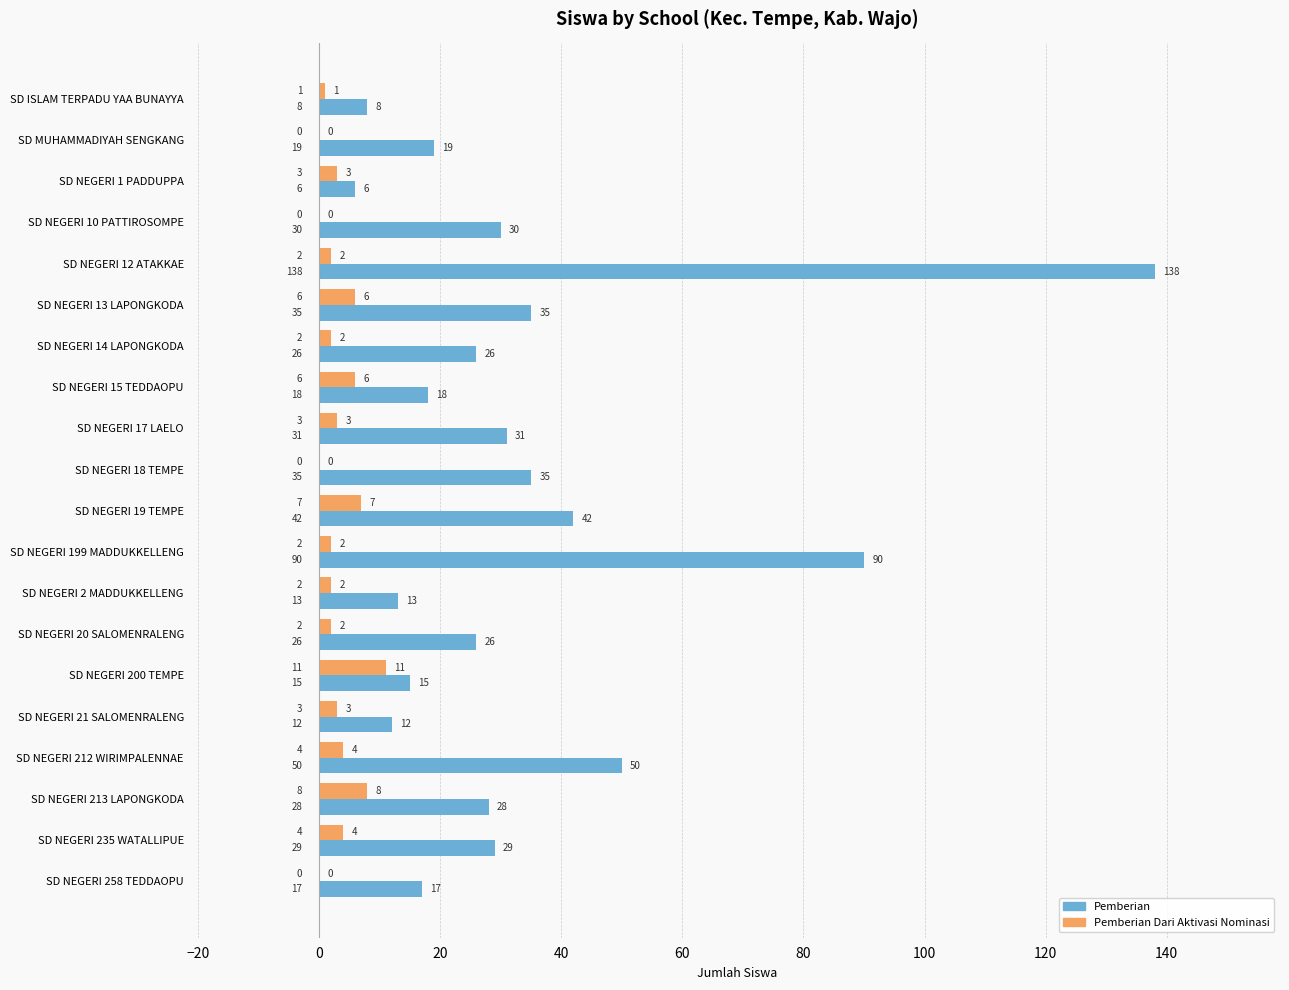

Which series changed the most between SD NEGERI 2 MADDUKKELLENG and SD NEGERI 258 TEDDAOPU?

Pemberian